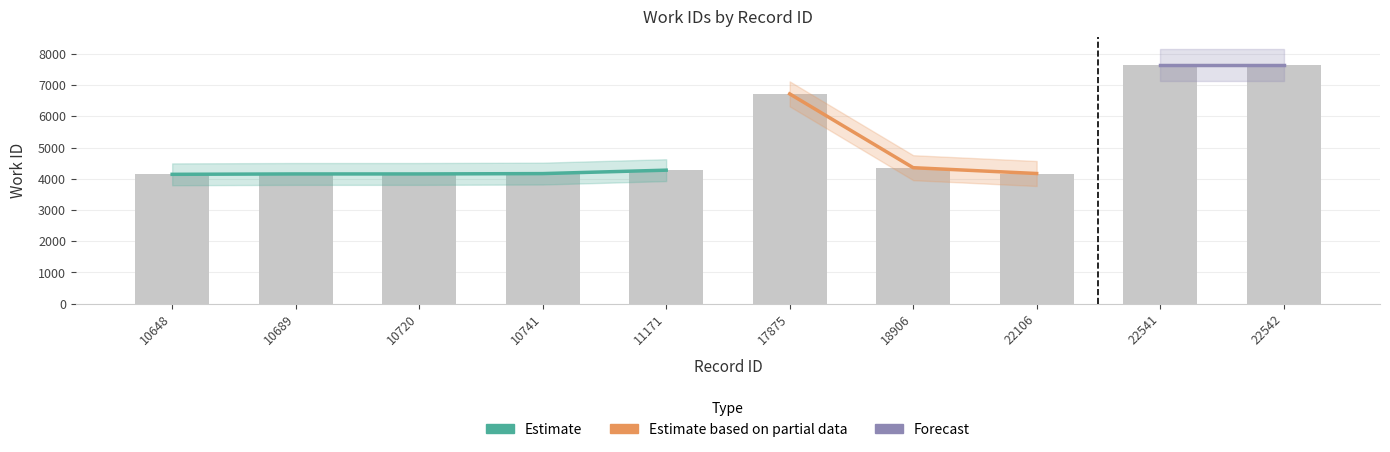

Reading right to left, what are all the values shown in this chart?

22542=7643	22541=7643	22106=4167	18906=4353	17875=6718	11171=4274	10741=4164	10720=4153	10689=4153	10648=4141